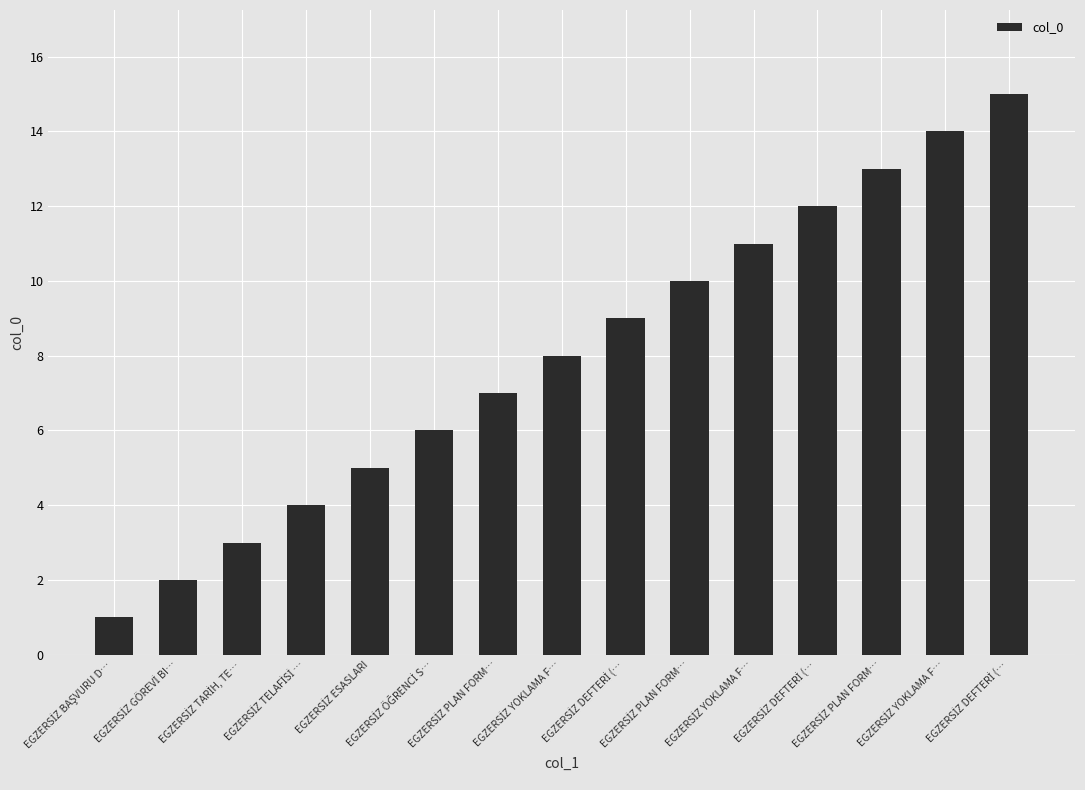

Which category has the highest value across all series?

EGZERSİZ DEFTERİ (…